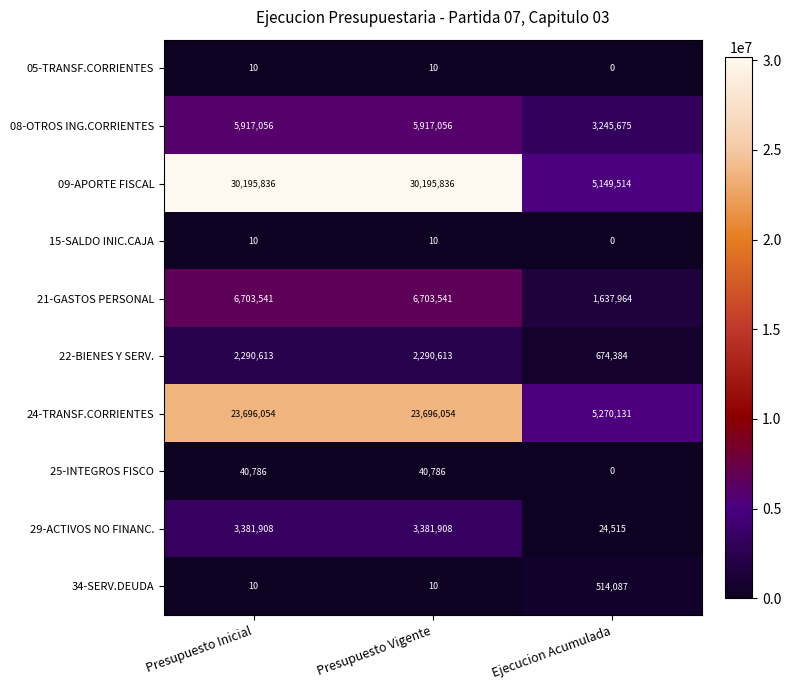

Which series has the largest total across all categories?

09-APORTE FISCAL